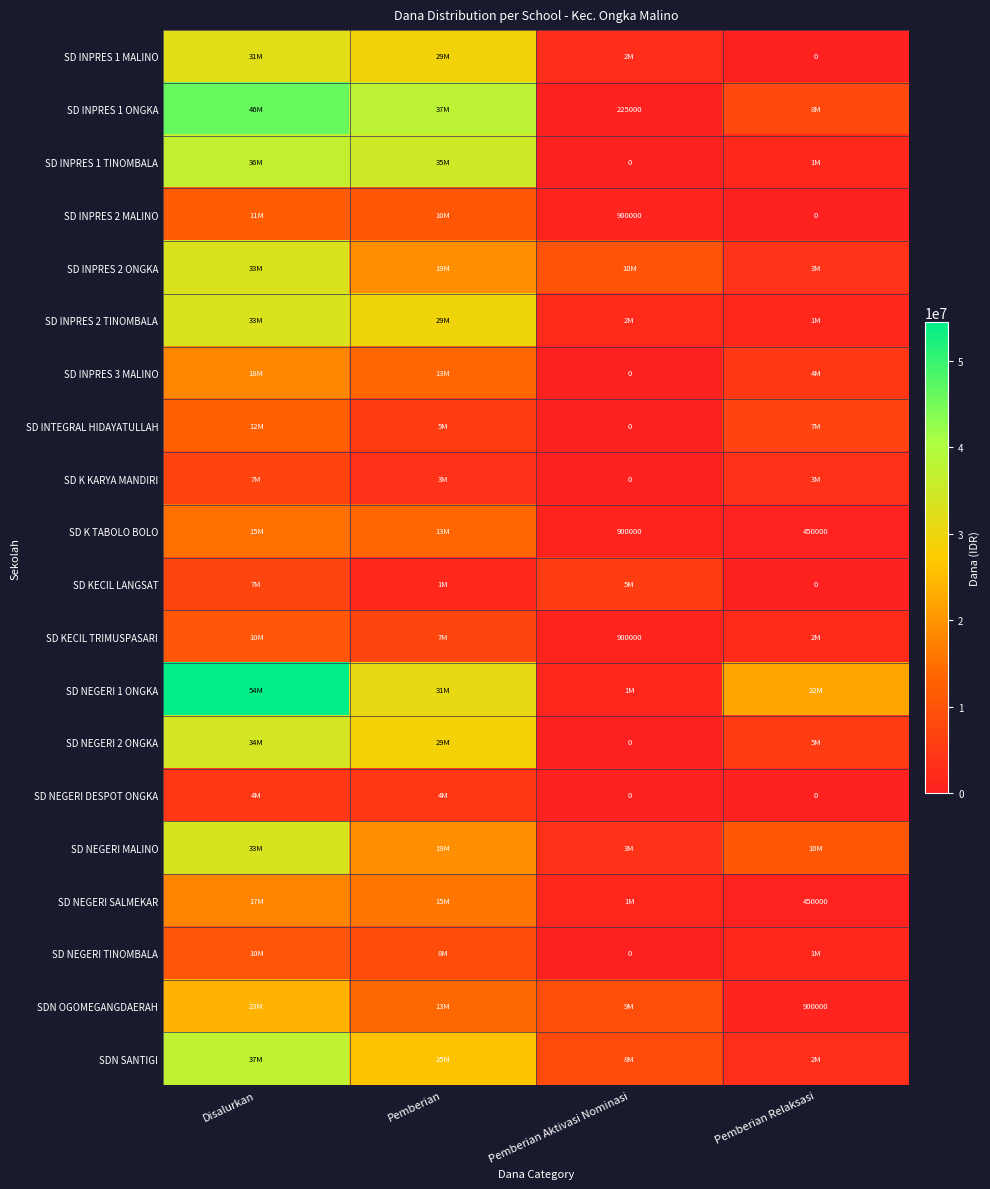

True or false: SD KECIL TRIMUSPASARI has a value of 900000 at Pemberian Aktivasi Nominasi.

True